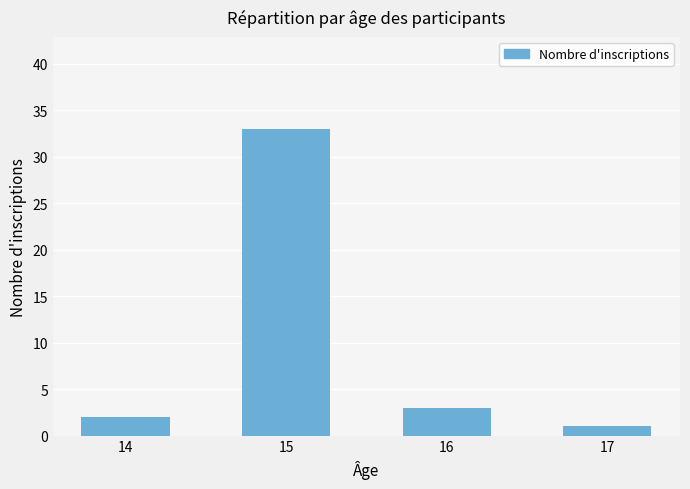

Rank the categories by value from lowest to highest.

17, 14, 16, 15